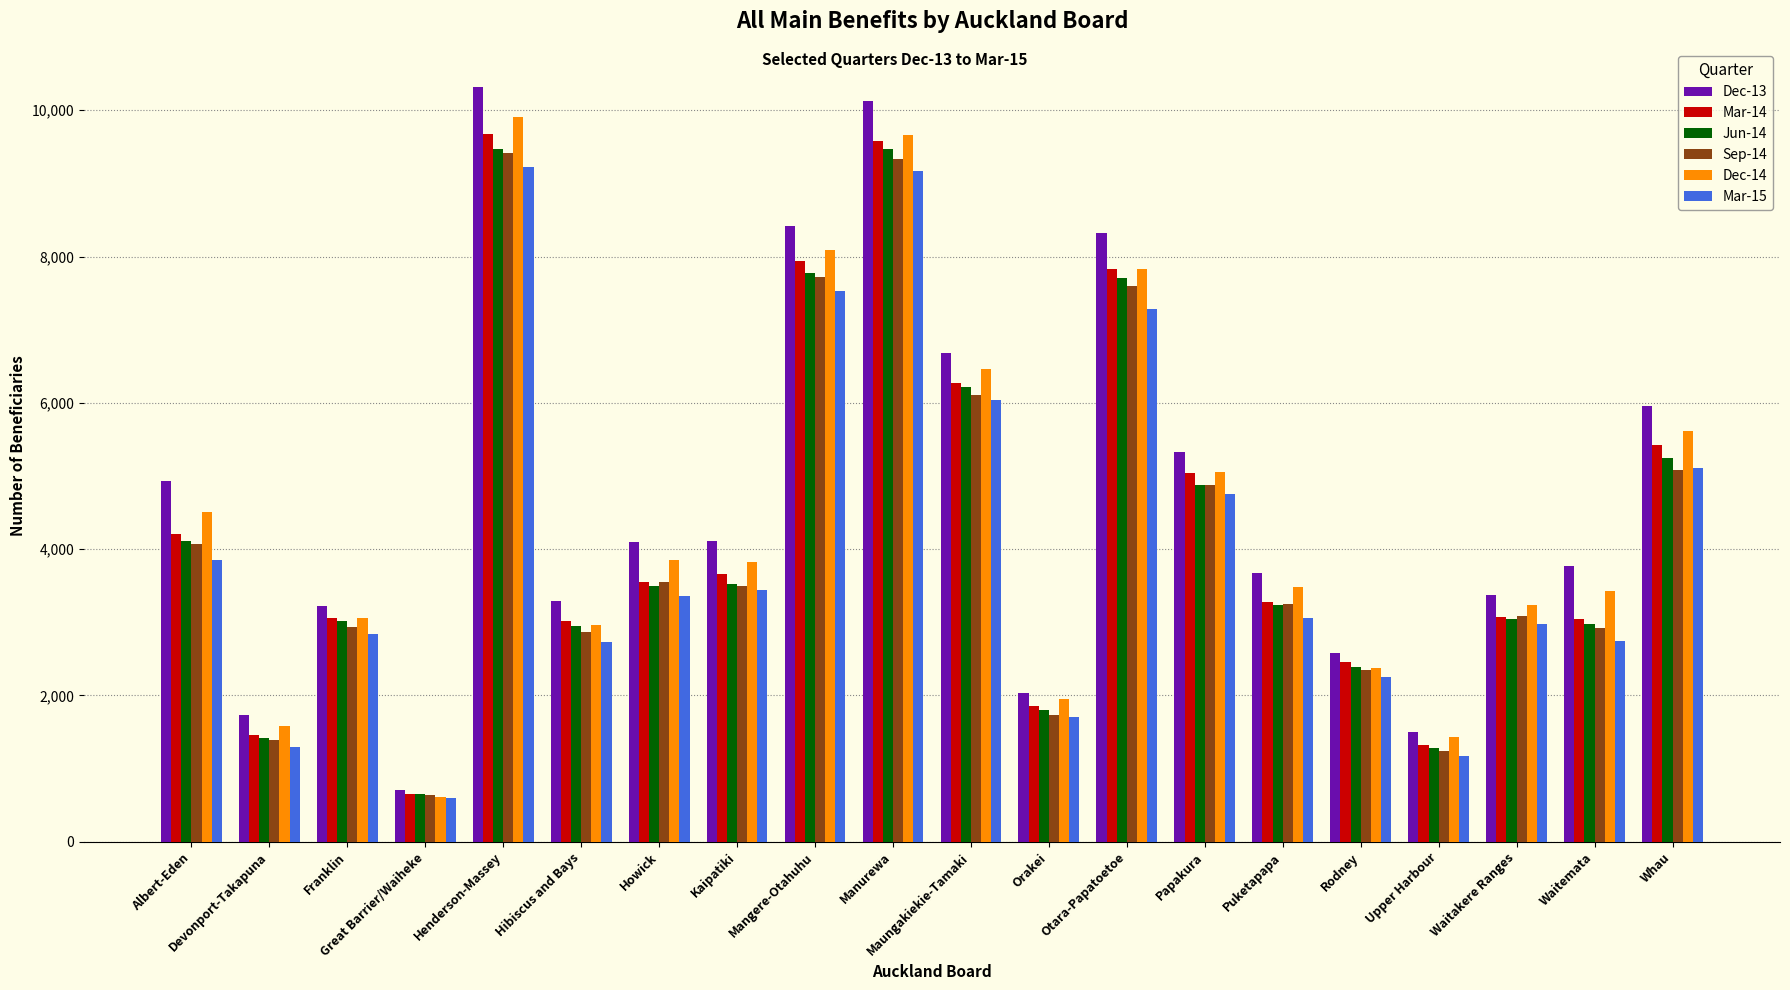

How many bars are there in each group?

6